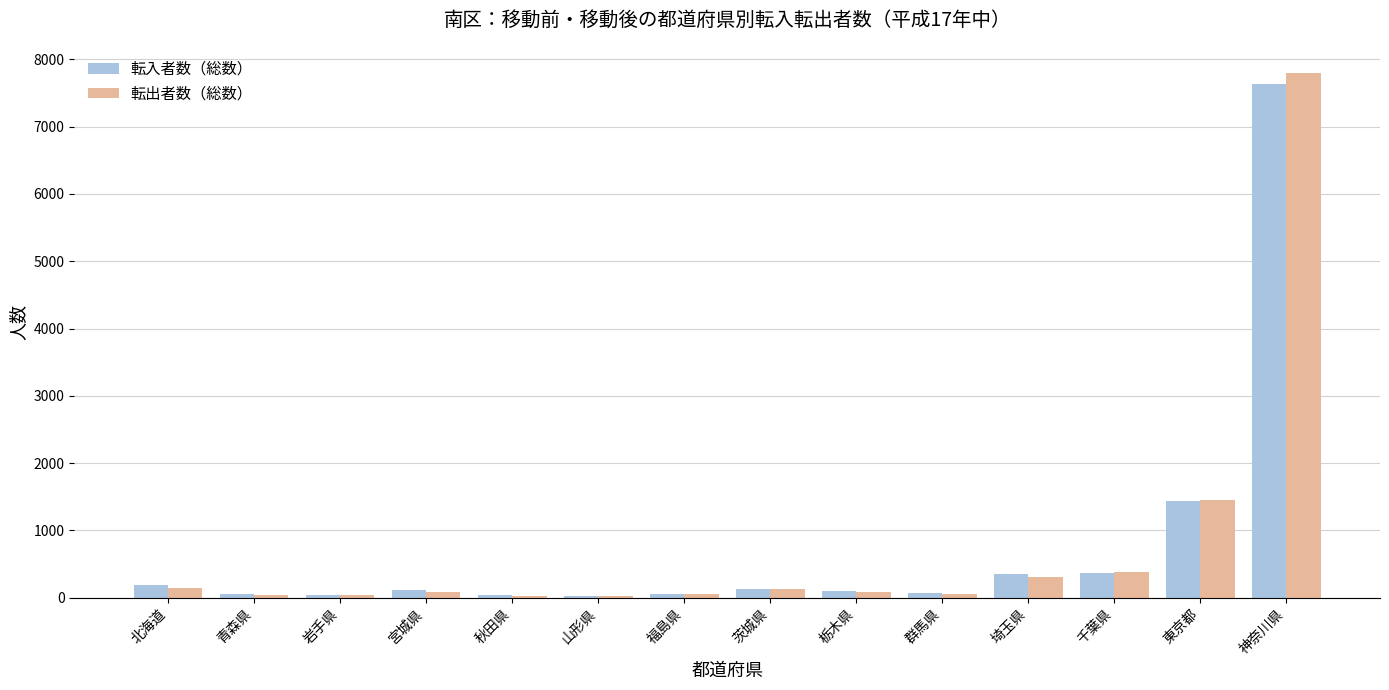

Where is 転入者数（総数） nearest to the value 3833?

東京都